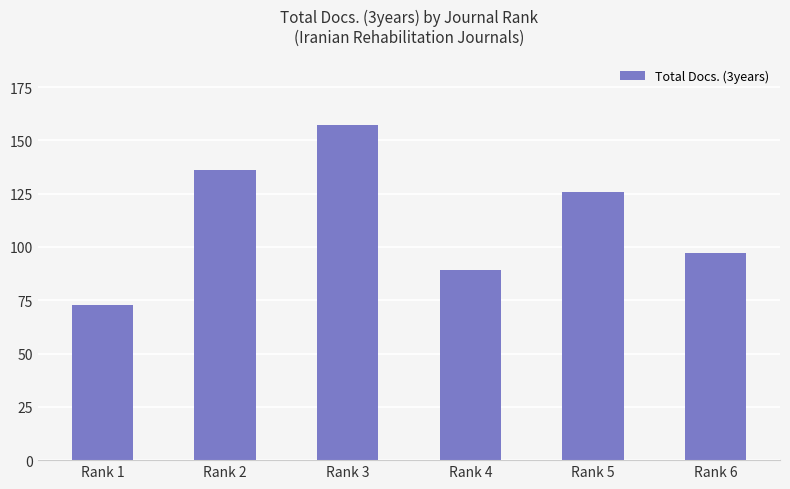

True or false: the data shows 126 at Rank 5.

True